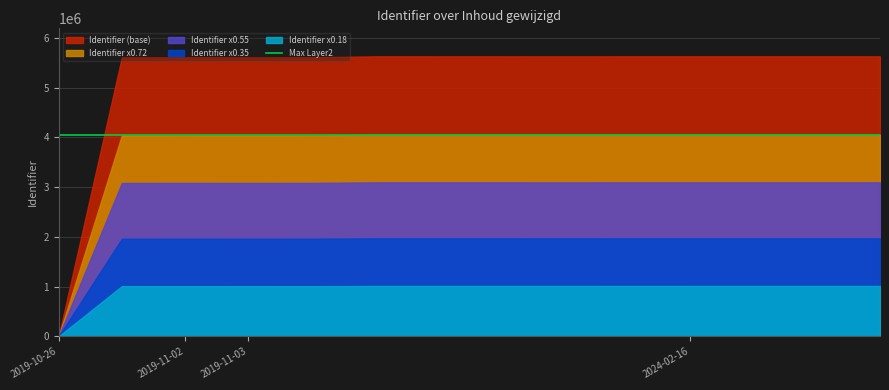

The value at 2019-11-03 is 9739385. True or false?

False